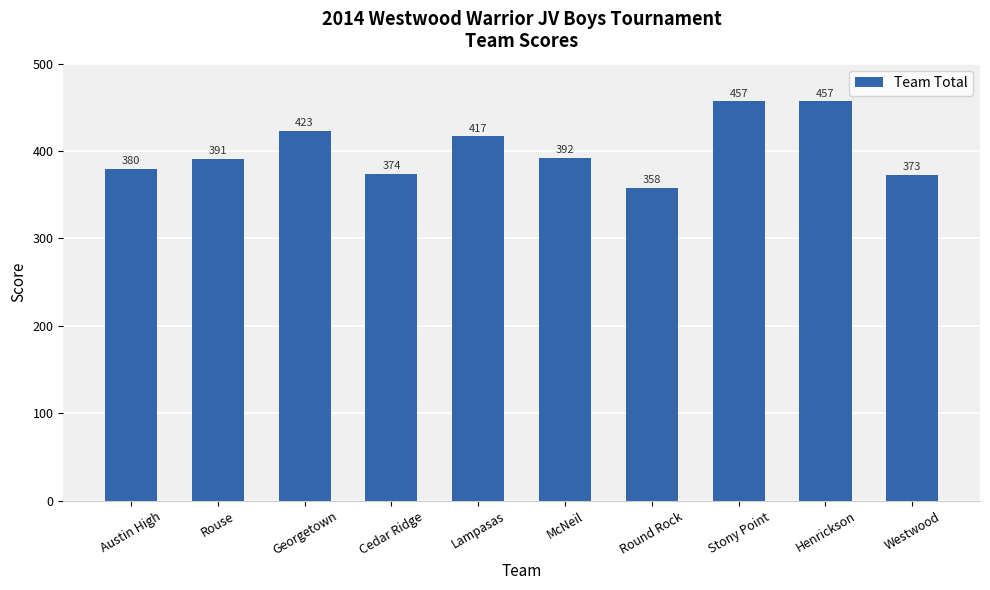

What is the difference between the maximum and second lowest values?

84